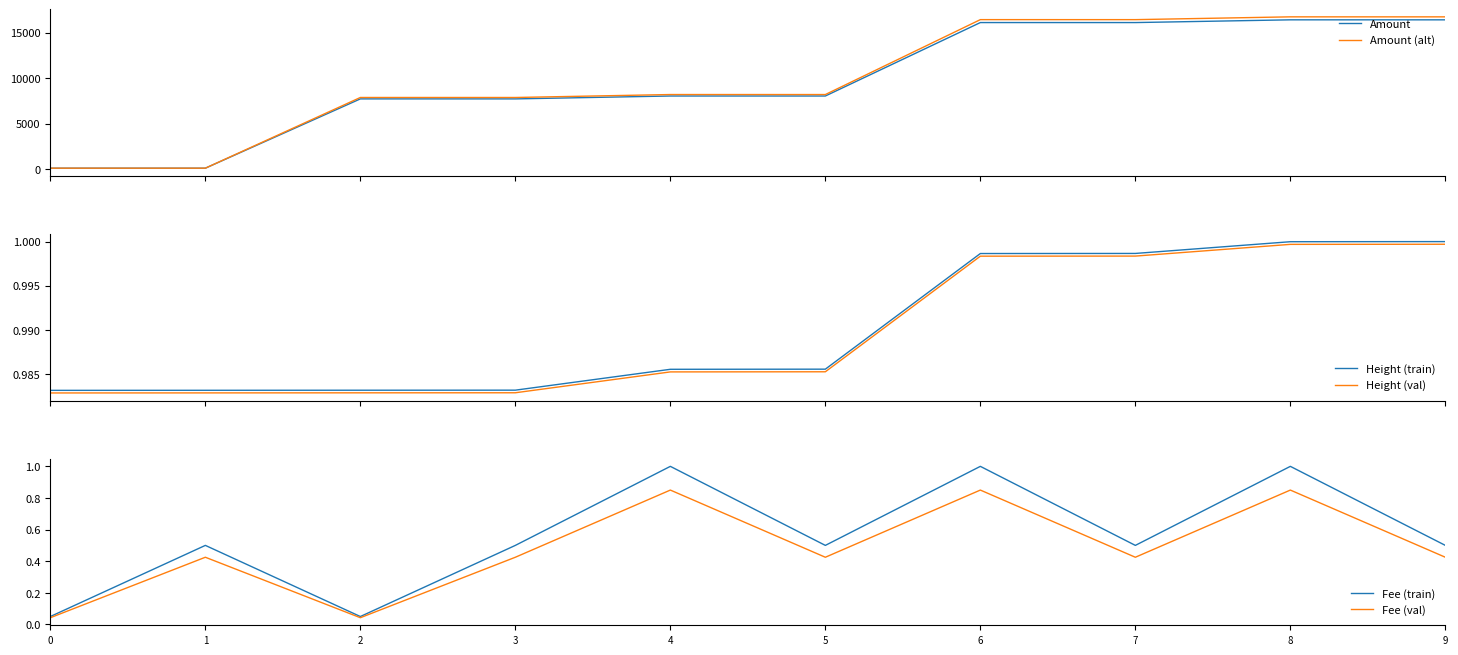

In Amount, how many points are higher than both neighbors (excluding endpoints)?

4